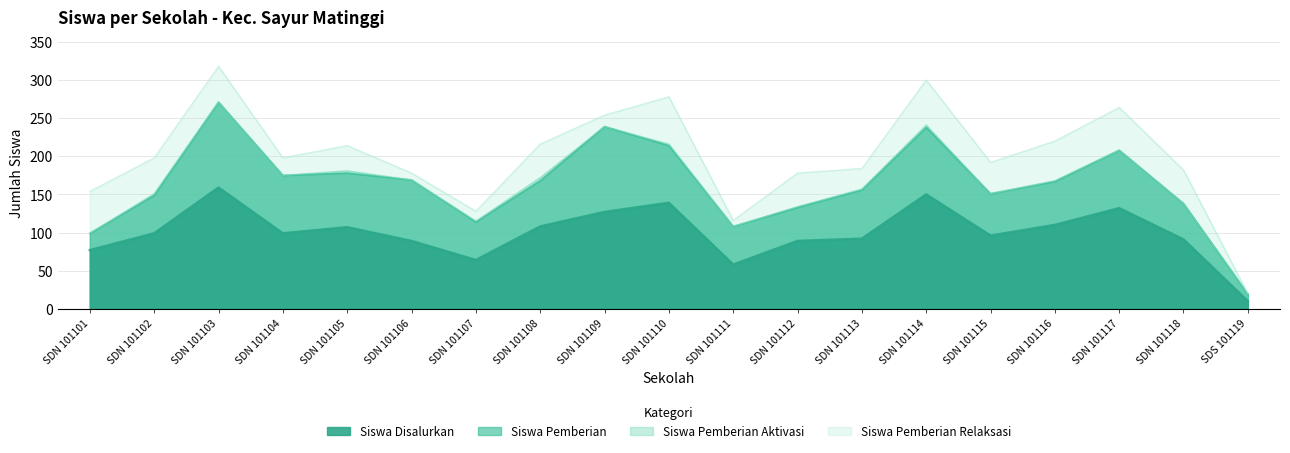

At which label is Siswa Pemberian Aktivasi closest to 2?

SDN 101102